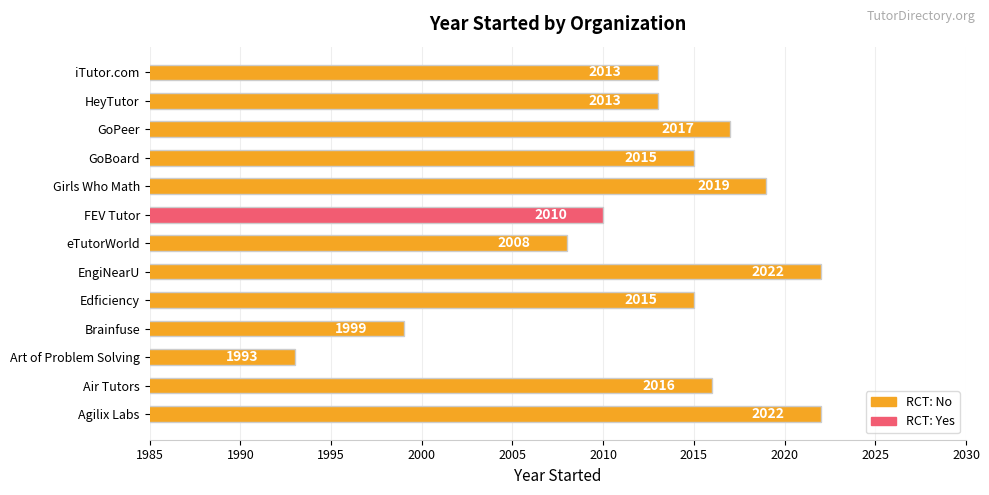

What is the difference between the maximum and minimum values?

29